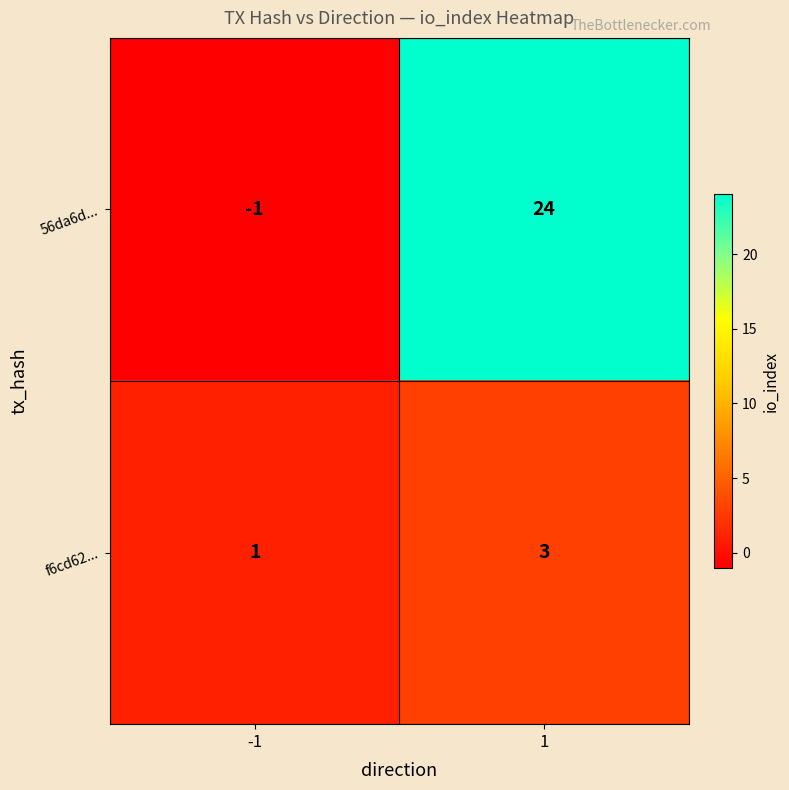

Reading left to right, list all the values displayed in this chart.

56da6d...: -1	24
f6cd62...: 1	3